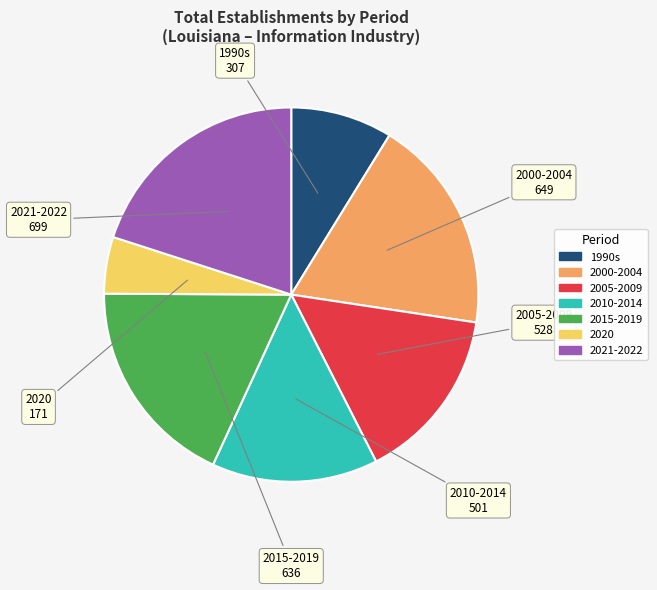

How many segments does this pie chart have?

7